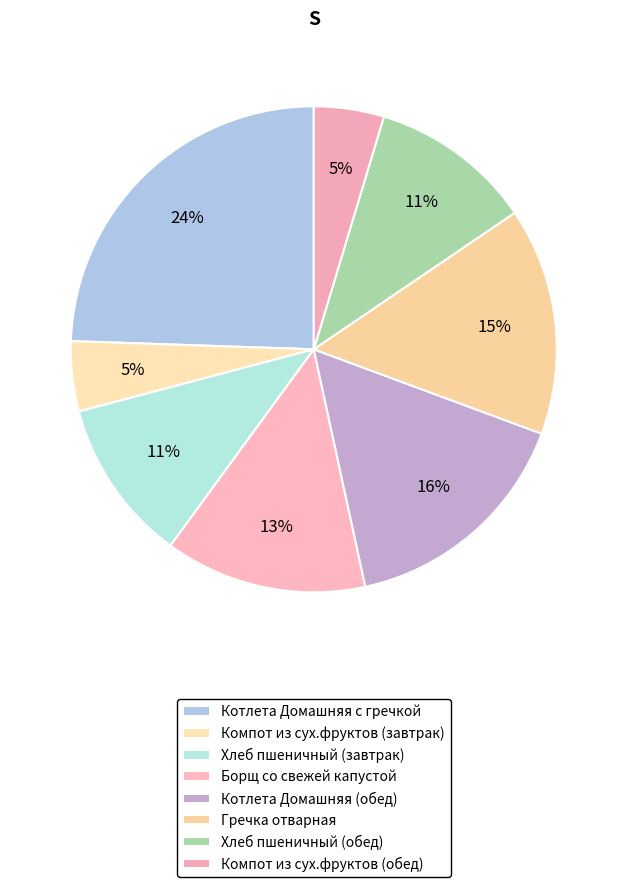

How many segments does this pie chart have?

8